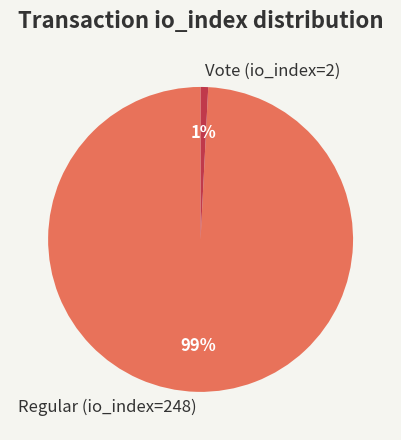

What percentage is the Vote (io_index=2) slice, to the nearest percent?

1%